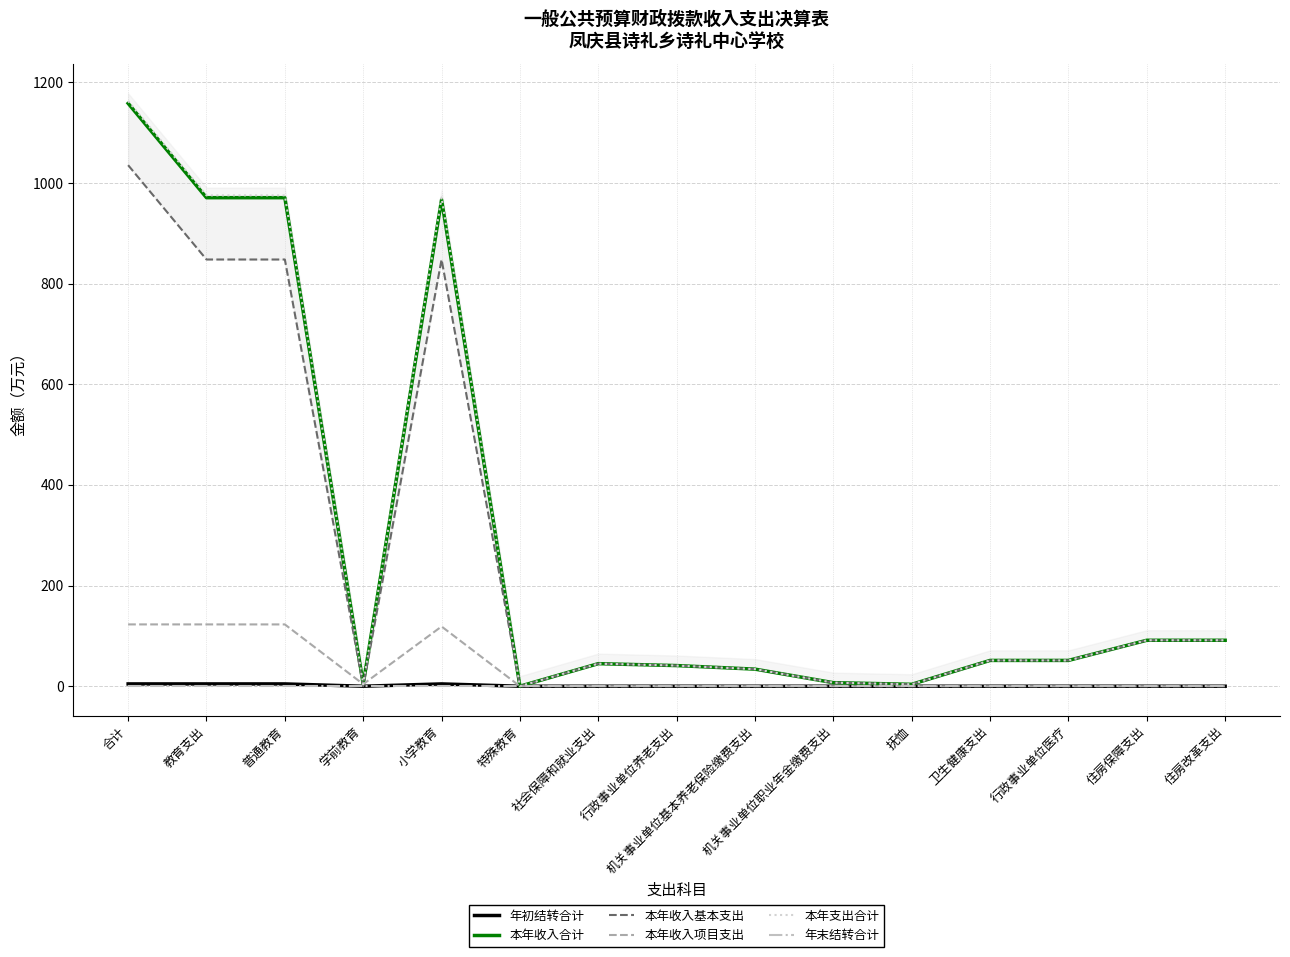

What is the spread (max minus min) of values at 住房保障支出?

91.3